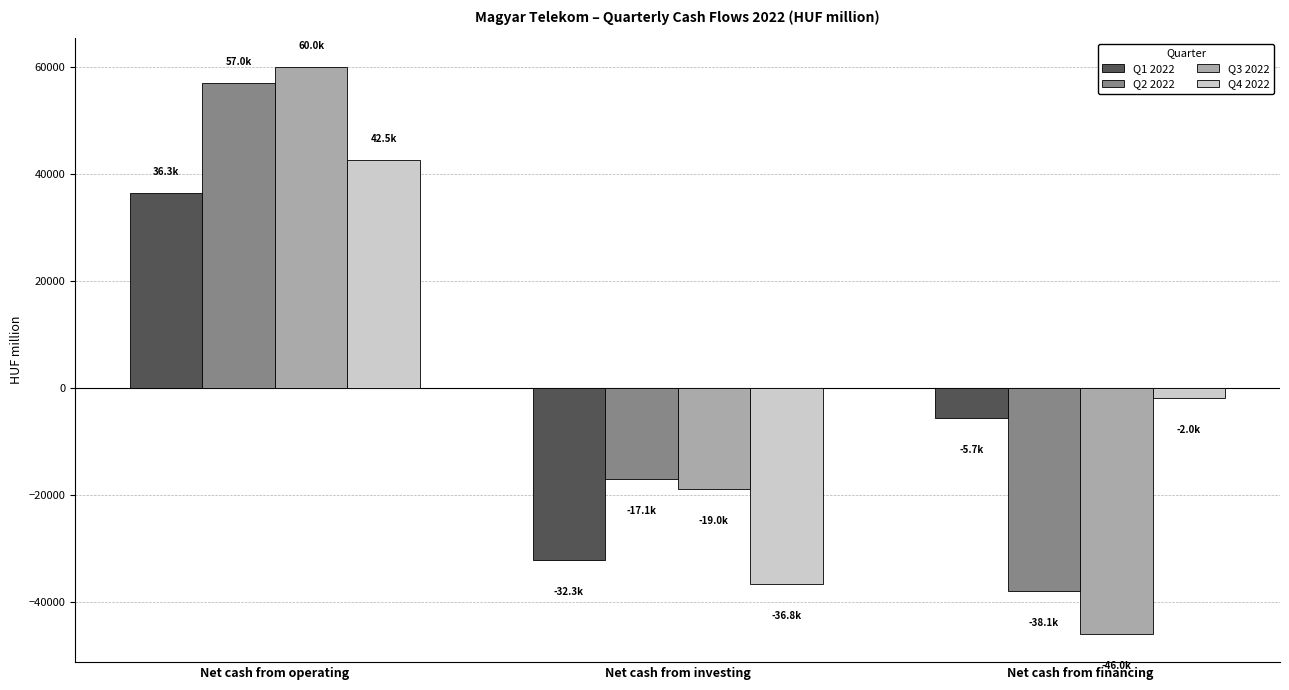

At which category is the sum across all series the highest?

Net cash from operating